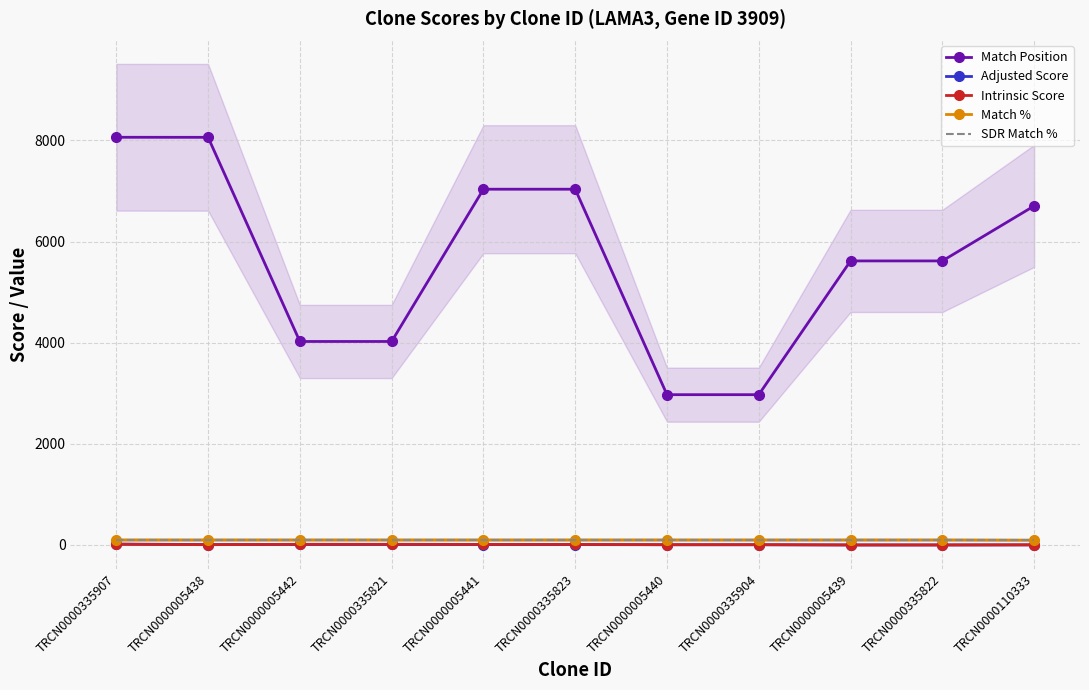

At which category does Adjusted Score reach its first local valley?

TRCN0000005438